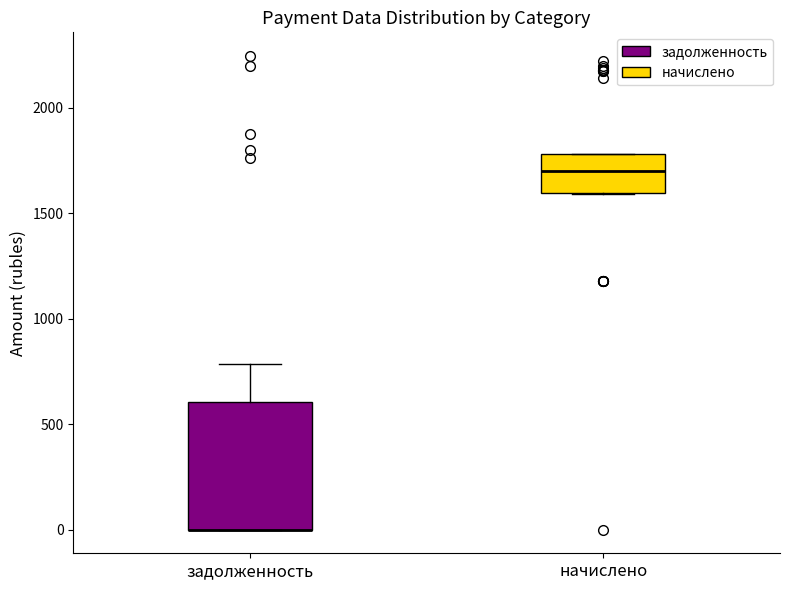

Reading left to right, read every box against the y-axis: the position of its median line, the range the box covers, and the ends of its whiskers. The values are not printed on the chart, so give them approximately, as read against the axis.

задолженность: median 0 (drawn on the box's lower edge), box 0 to 600, whiskers 0 to 800
начислено: median 1700, box 1600 to 1800, whiskers 1600 to 1800